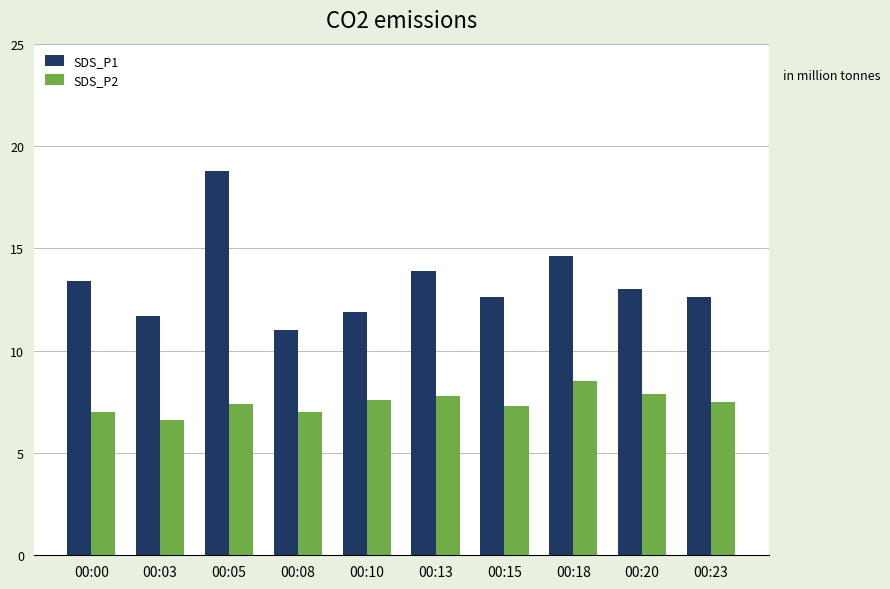

Rank the series by their average value, from highest to lowest.

SDS_P1, SDS_P2